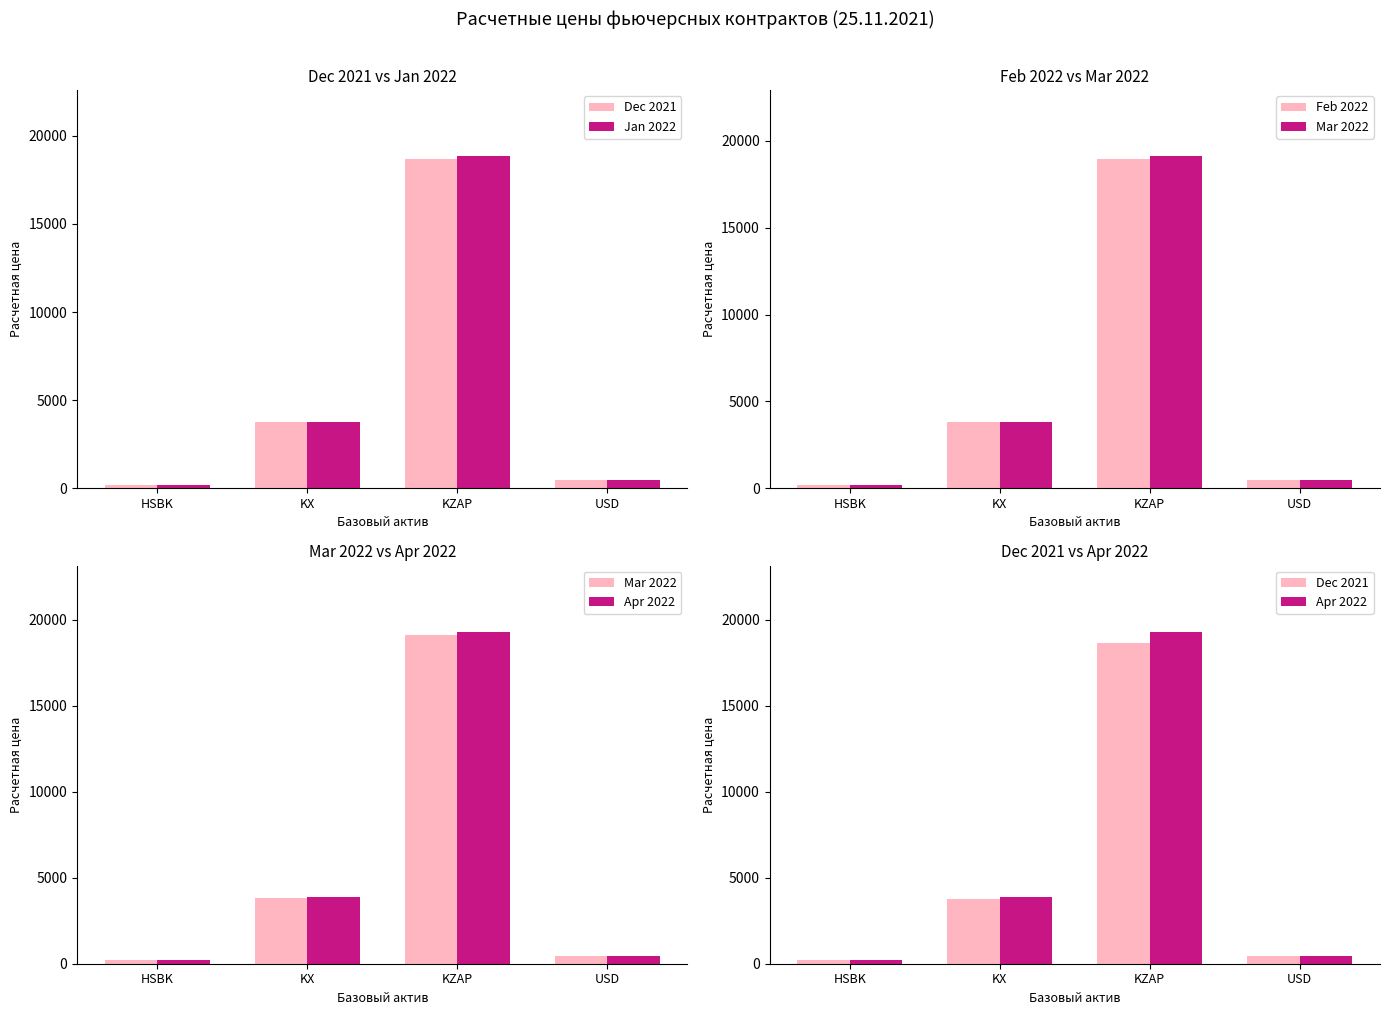

Reading right to left, extract all data points from this chart.

Dec 2021: USD=432.0	KZAP=18678.1	KX=3735.4	HSBK=187.9
Jan 2022: USD=435.5	KZAP=18841.0	KX=3768.0	HSBK=189.5
Feb 2022: USD=438.3	KZAP=18974.3	KX=3794.7	HSBK=190.9
Mar 2022: USD=441.3	KZAP=19112.7	KX=3822.3	HSBK=192.3
Apr 2022: USD=445.1	KZAP=19290.3	KX=3857.9	HSBK=194.0